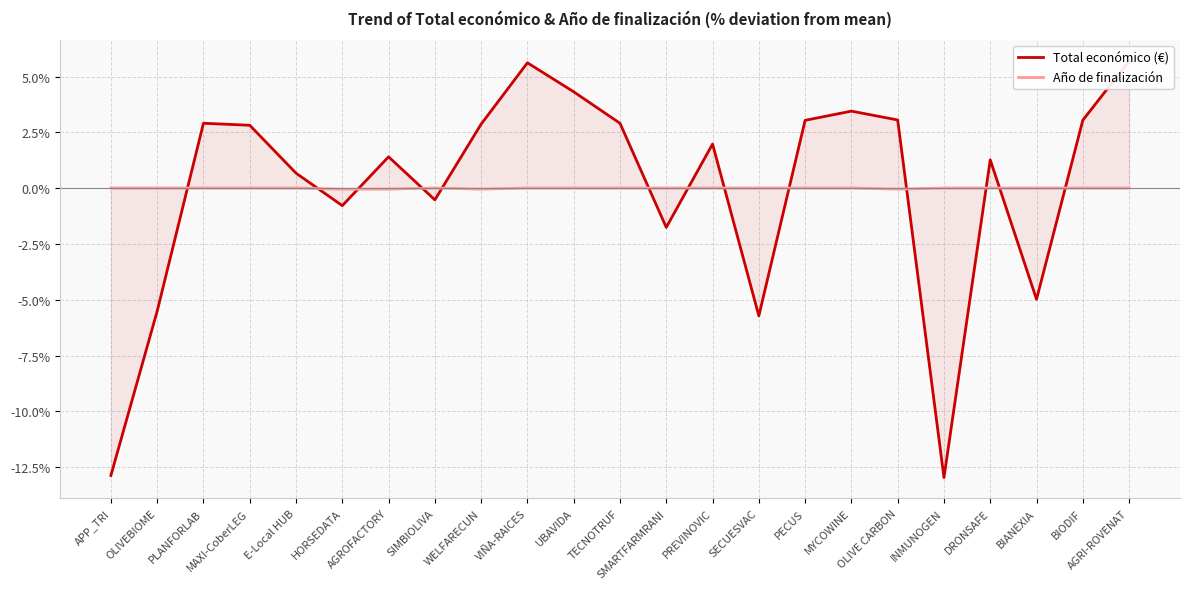

What is the maximum value shown in the chart?

5.7